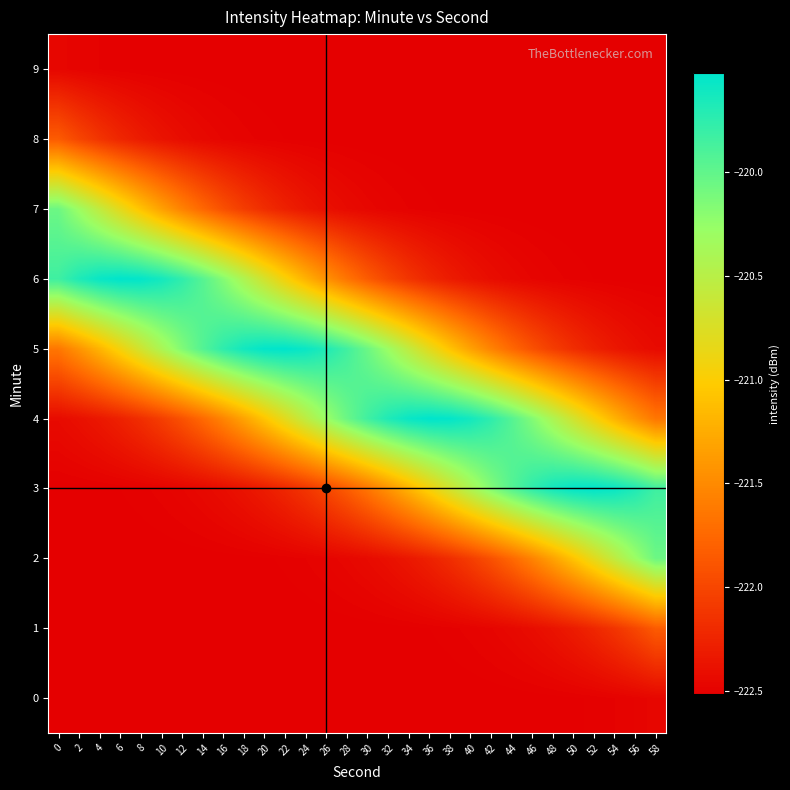

Which has a higher value, 48 or 44?

48